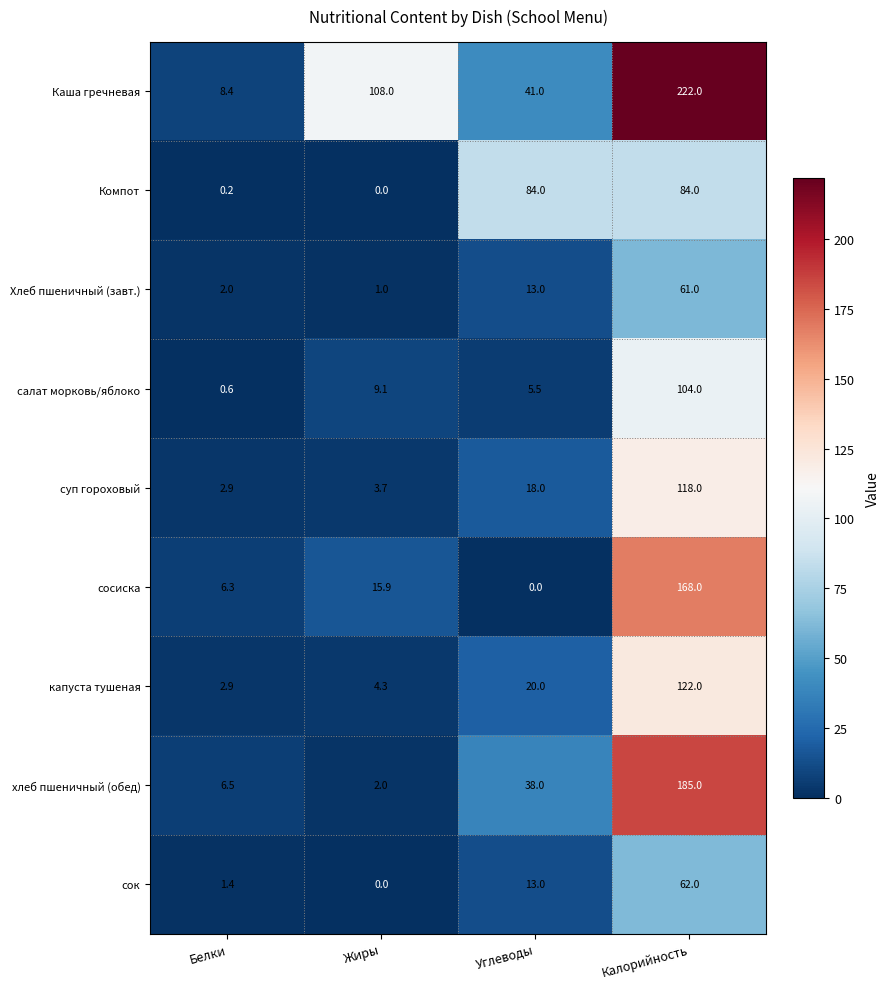

The value of капуста тушеная at Углеводы is 20.0. True or false?

True